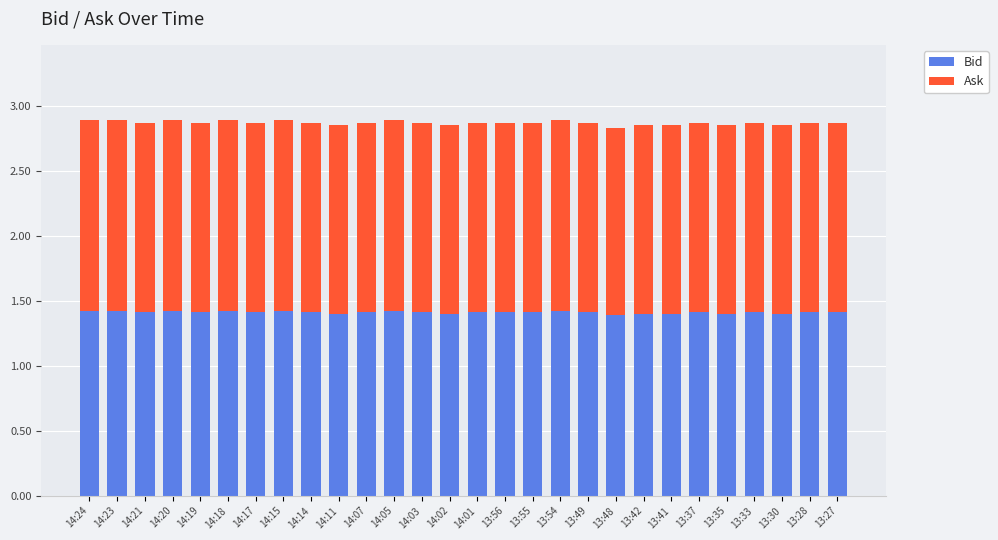

True or false: Bid has a value of 1.4 at 14:07.

True